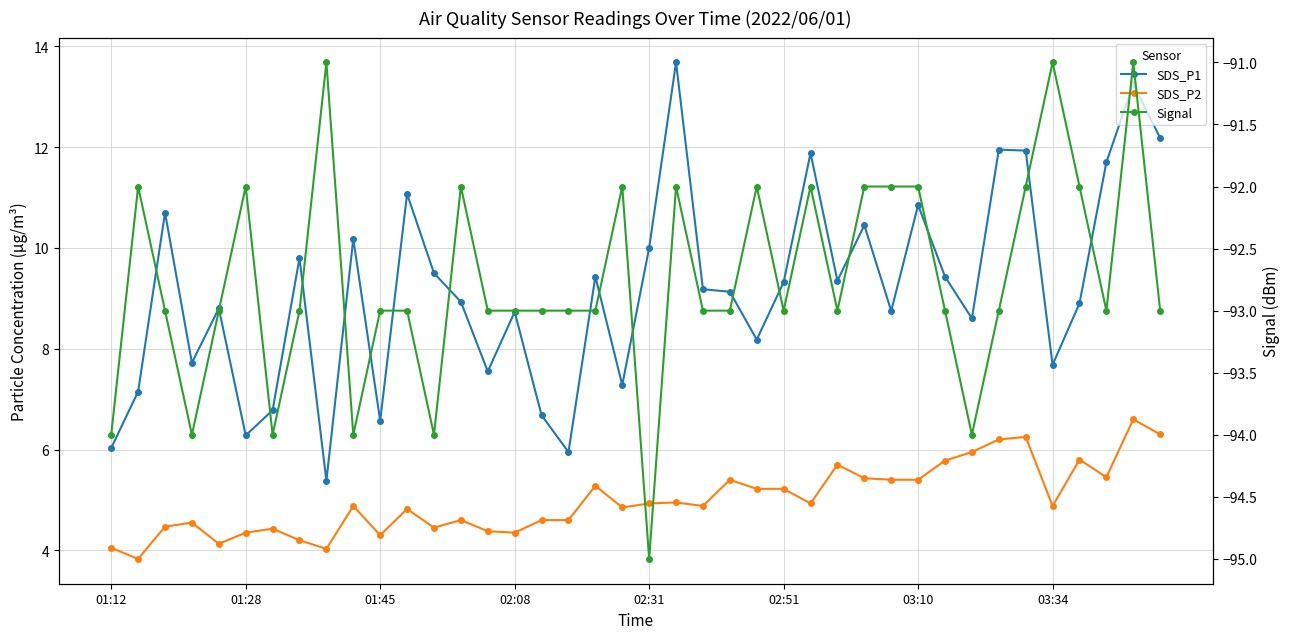

Rank the series at 19 from highest to lowest value.

SDS_P1, SDS_P2, Signal